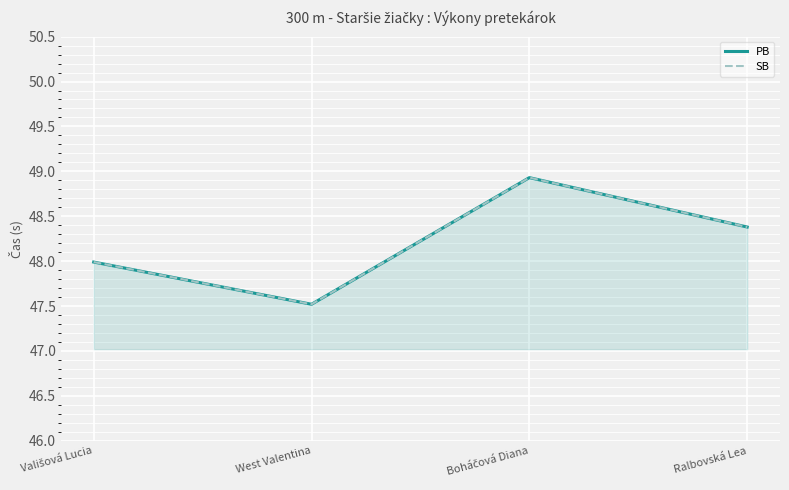

List the labels in order of PB value, smallest first.

West Valentina, Vališová Lucia, Ralbovská Lea, Boháčová Diana